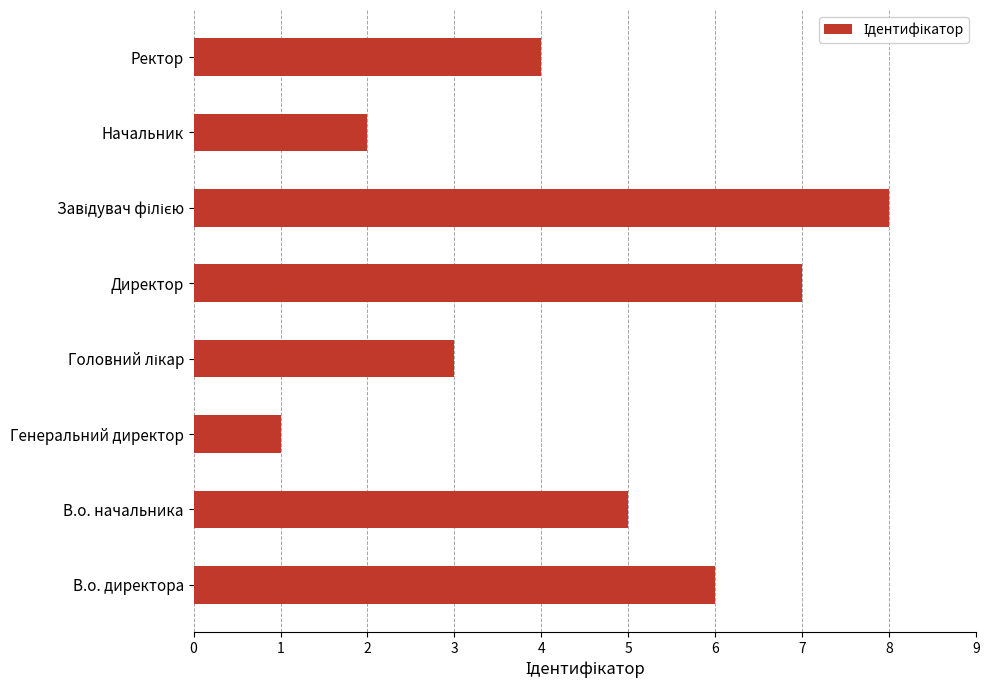

The value at Ректор is 7. True or false?

False